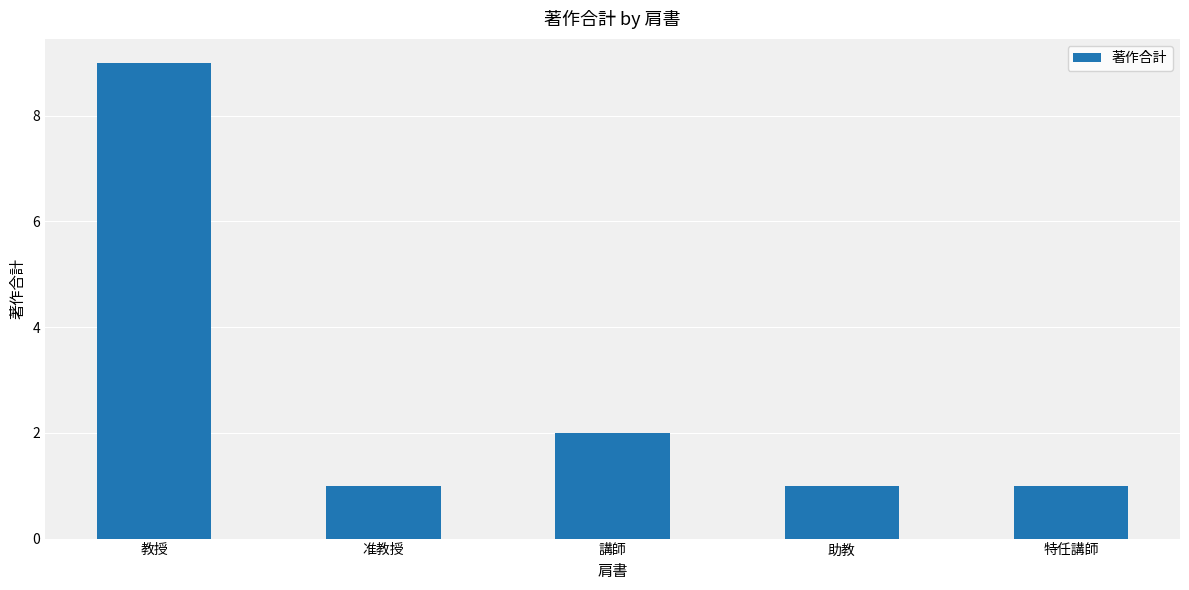

What is the label of the 1st bar from the right?

特任講師